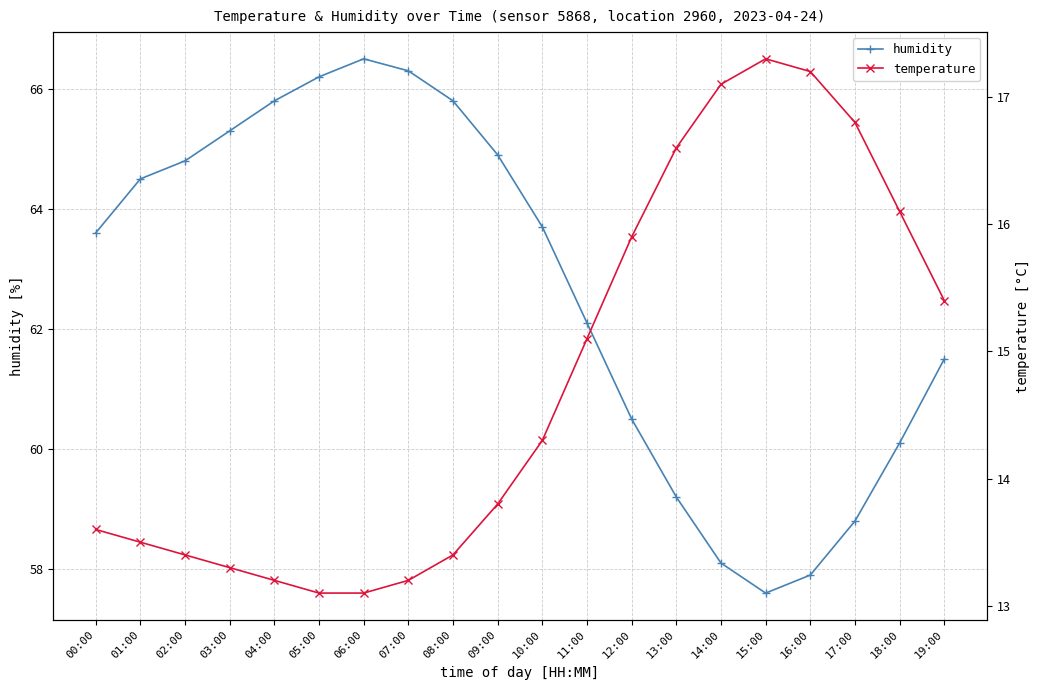

Rank the series by their maximum value, from highest to lowest.

humidity, temperature